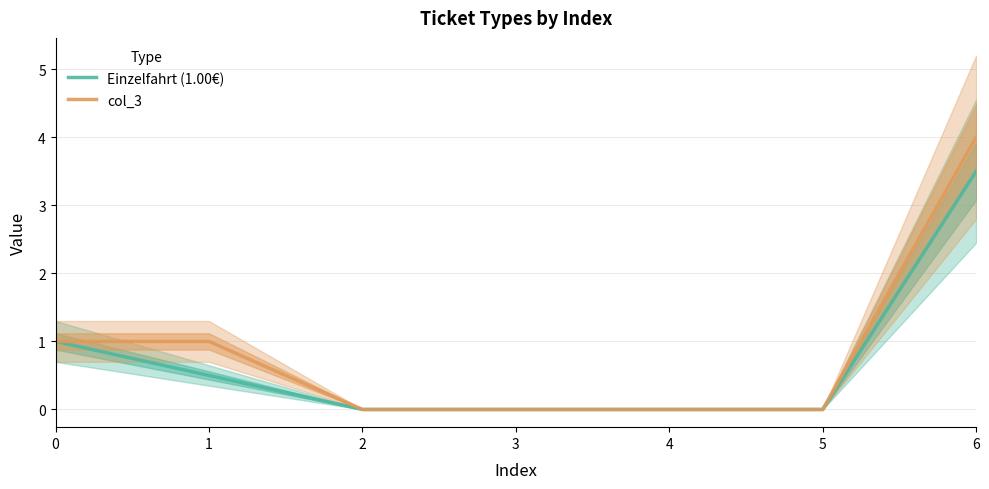

Between 4 and 6, which is larger?

6